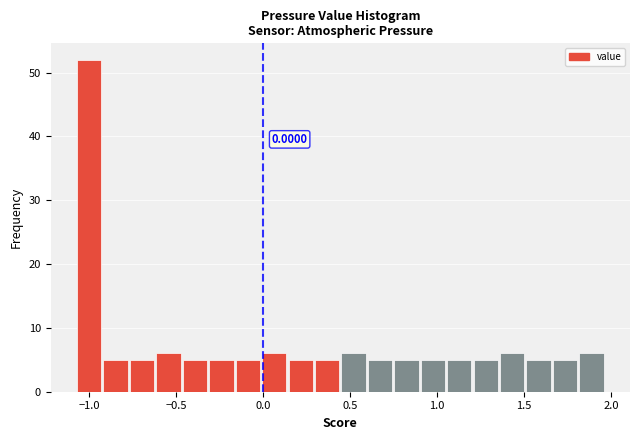

Around what value on the x-axis is the tallest bar? Give the approximate position of its centre, as read against the axis.

-1.00